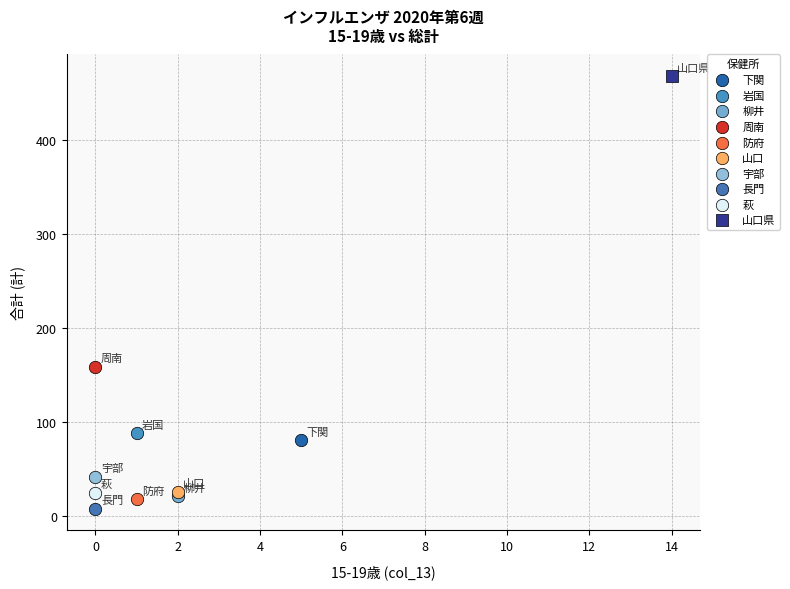

Which series reaches the maximum Y coordinate?

山口県